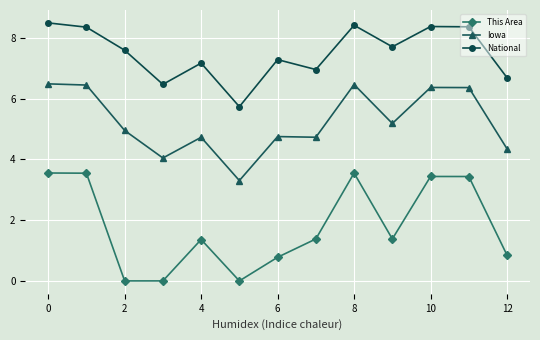

What is the maximum value shown in the chart?

8.5